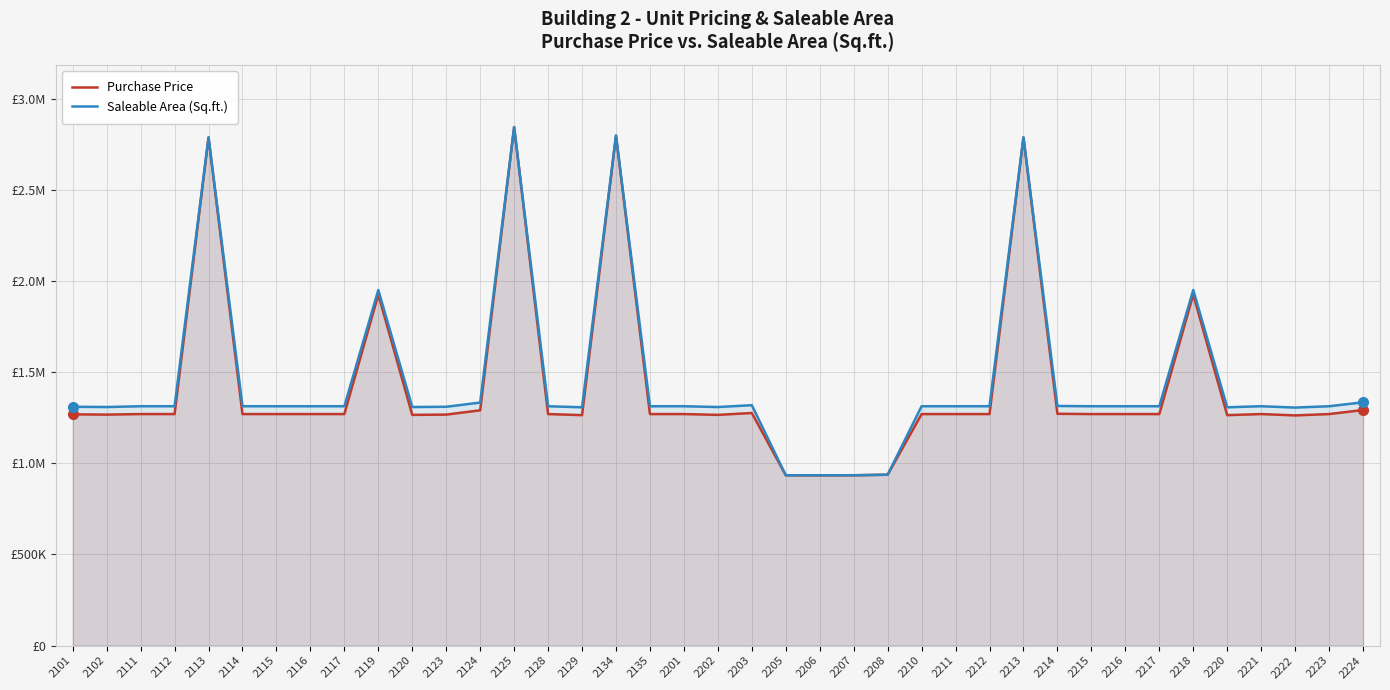

What is the sum of the Purchase Price values at 2220 and 2224?

2555960.0